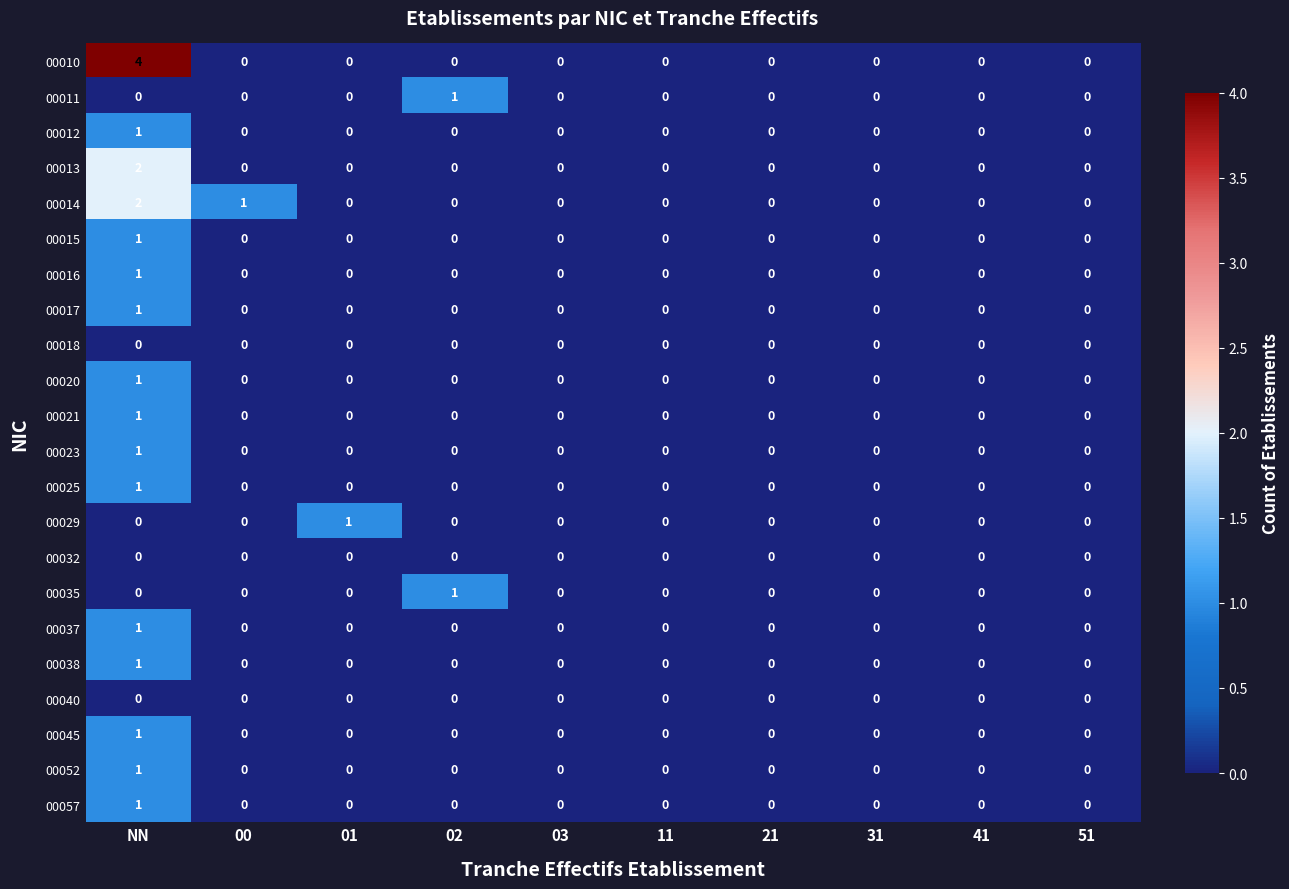

What is the maximum value shown in the chart?

4